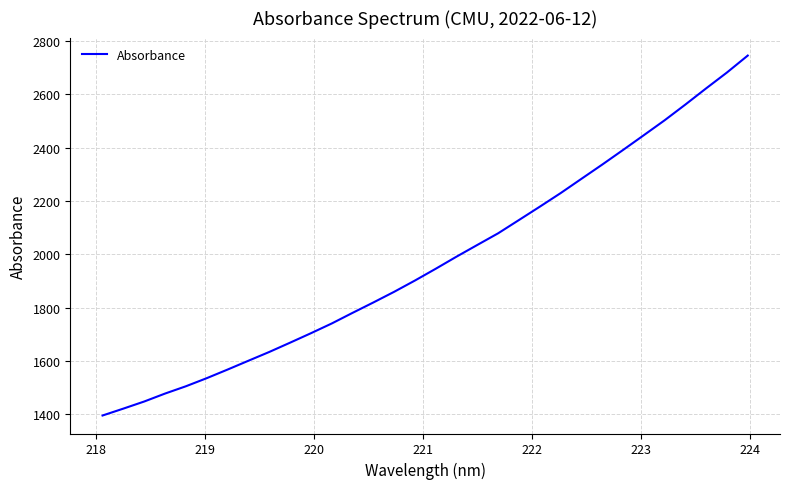

What is the maximum value shown in the chart?

2744.9